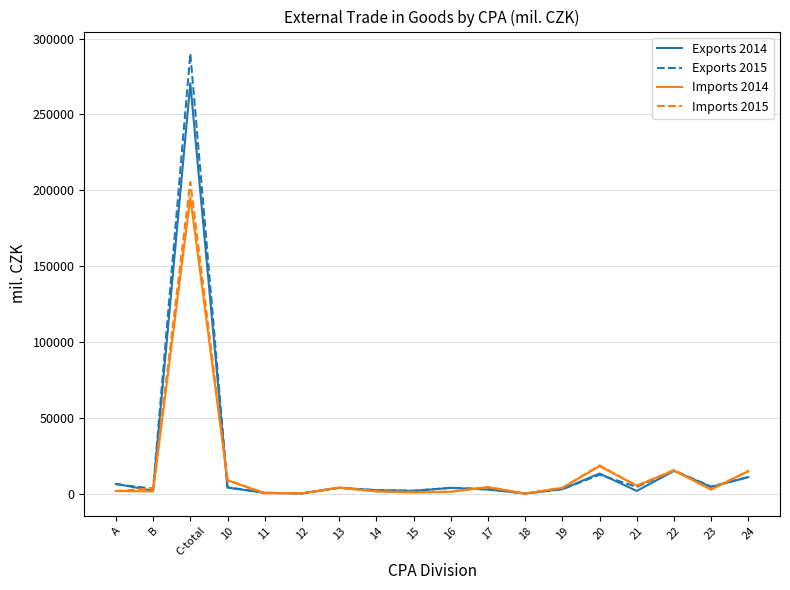

Which series has the widest spread of values?

Exports 2015